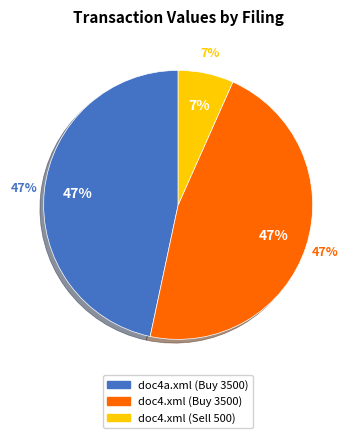

The doc4.xml (S 500) slice represents 7% of the pie. True or false?

True